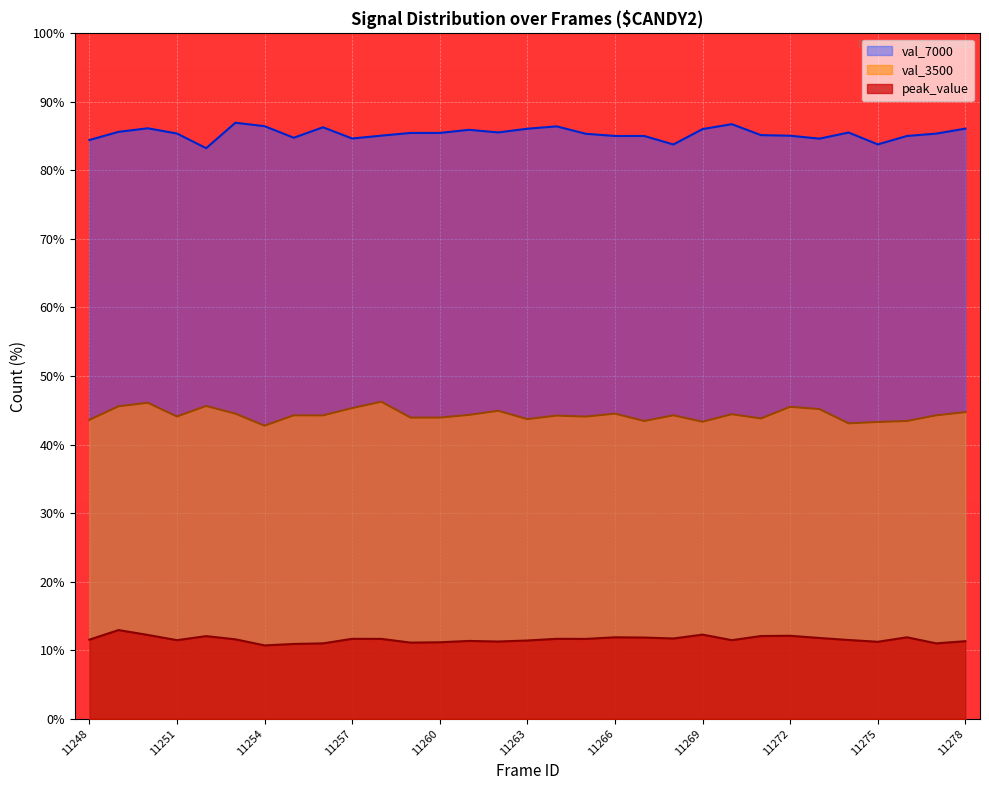

What is the difference between the maximum and minimum values in the val_3500 series?

3.5